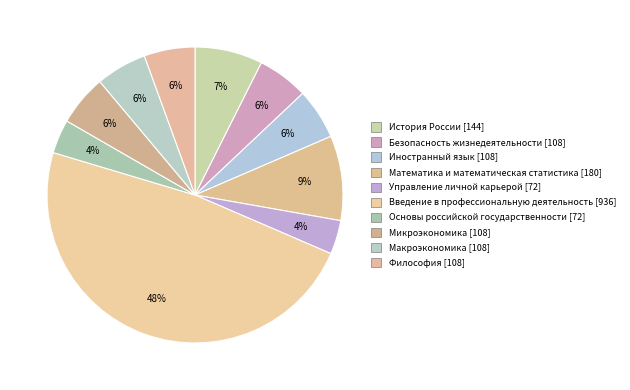

What percentage is NOT represented by Безопасность жизнедеятельности?

94.4%